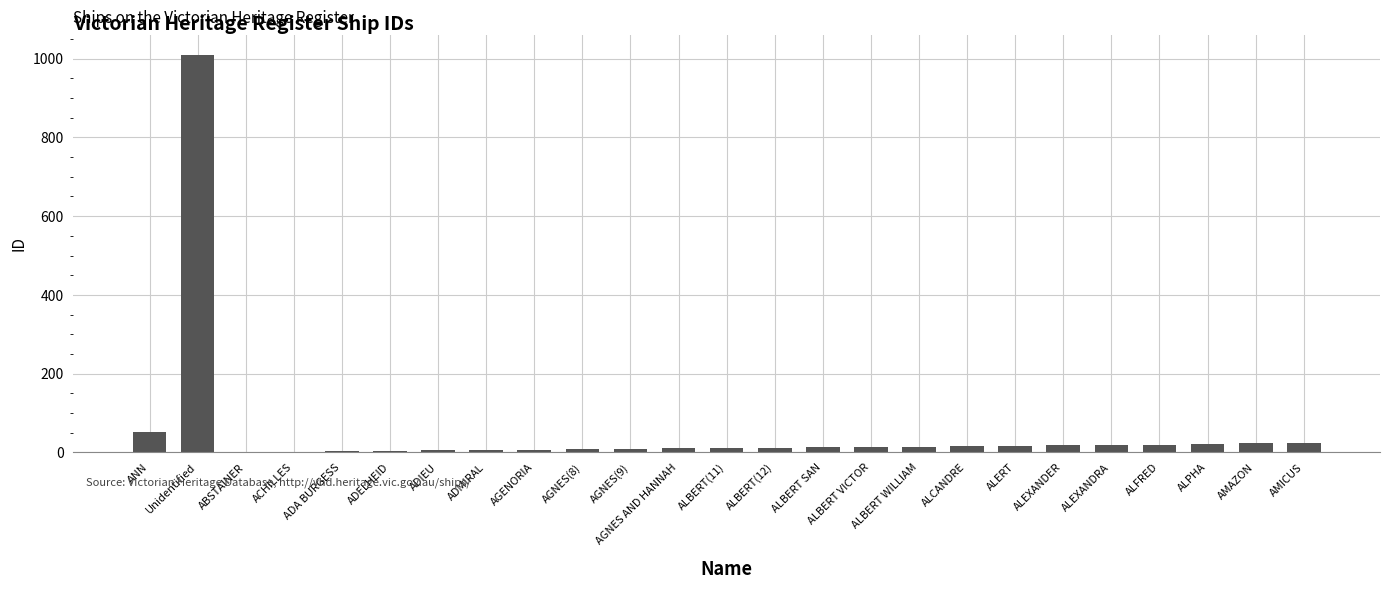

What is the ratio of the value at ALBERT SAN to the value at ABSTAINER?

13.0